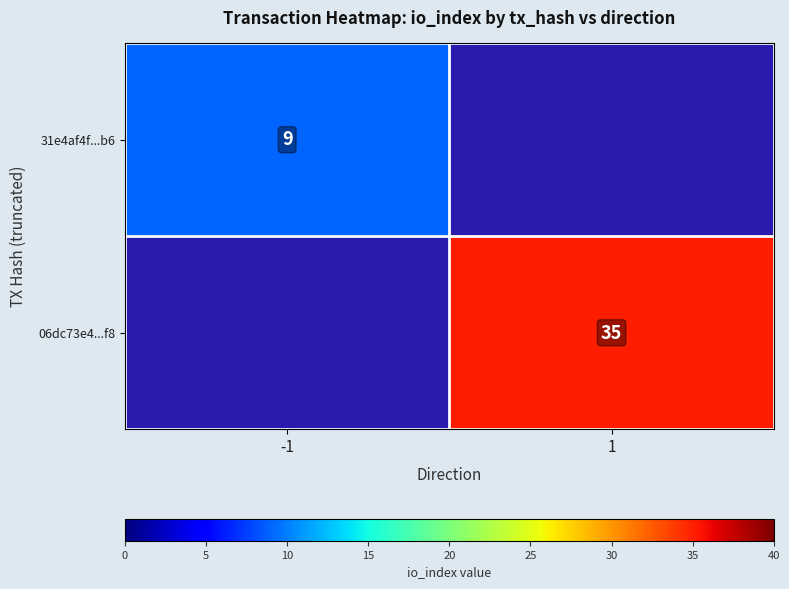

The value of 31e4af4f...b6 at -1 is 6. True or false?

False